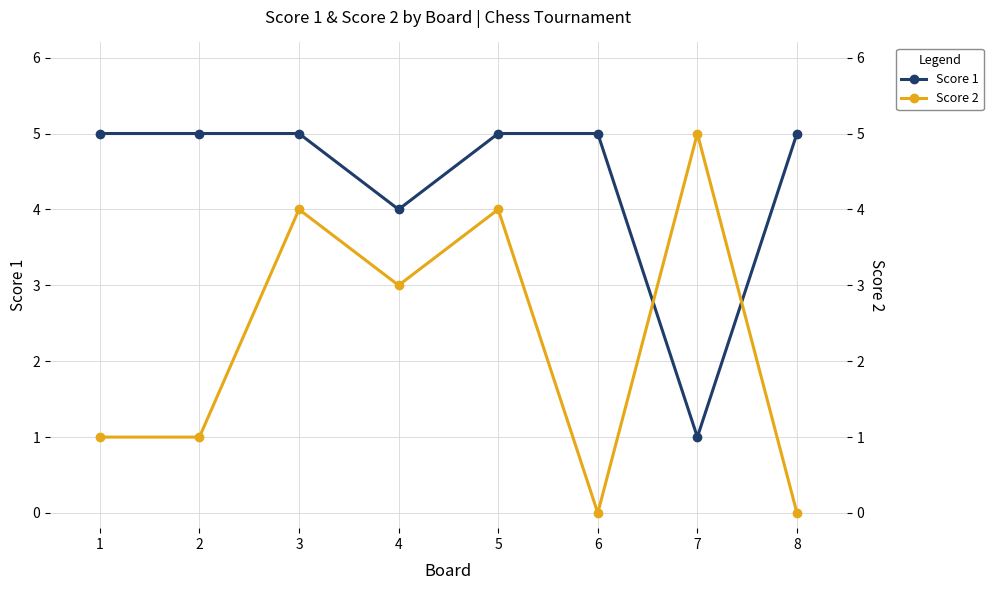

The value of Score 1 at 7 is 1. True or false?

True